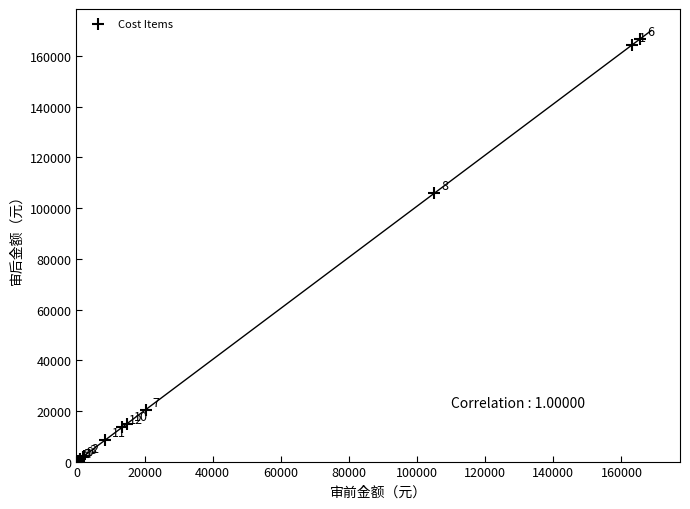

What Y value in the scatter plot is closest to 83449?

106008